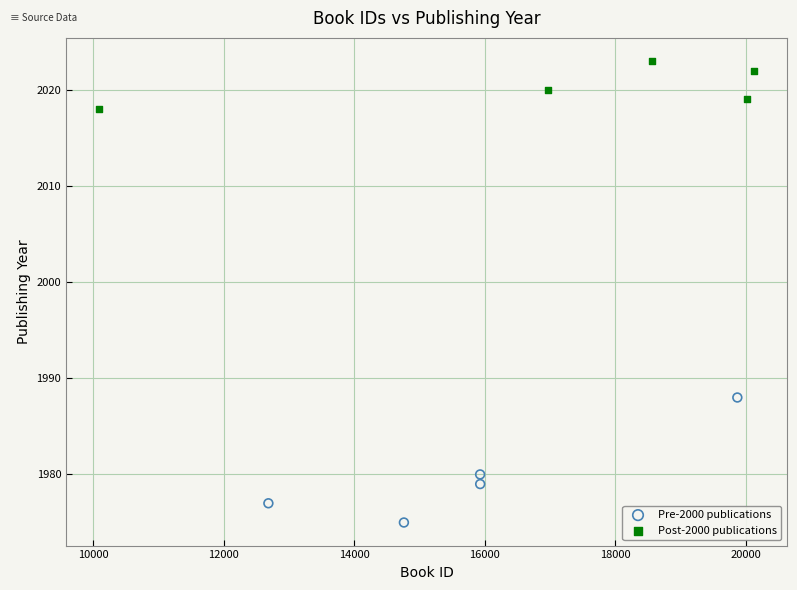

Which series has the widest spread of Y values?

Pre-2000 publications